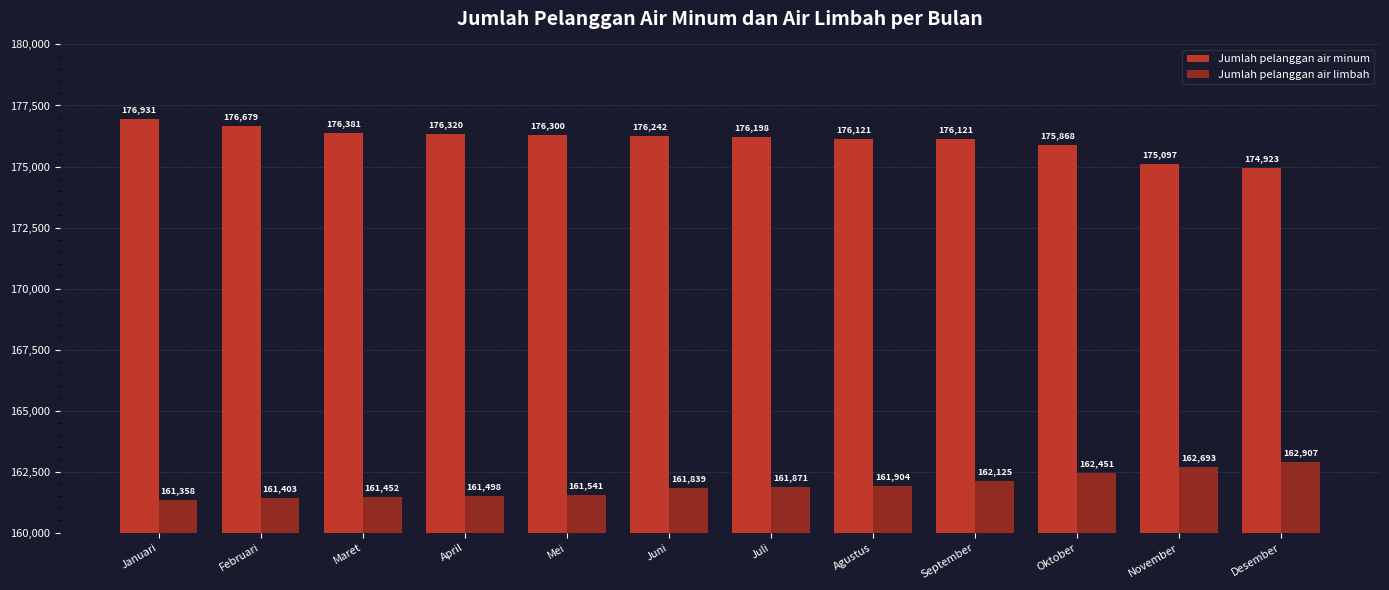

What is the label of the 10th bar from the left?

Oktober